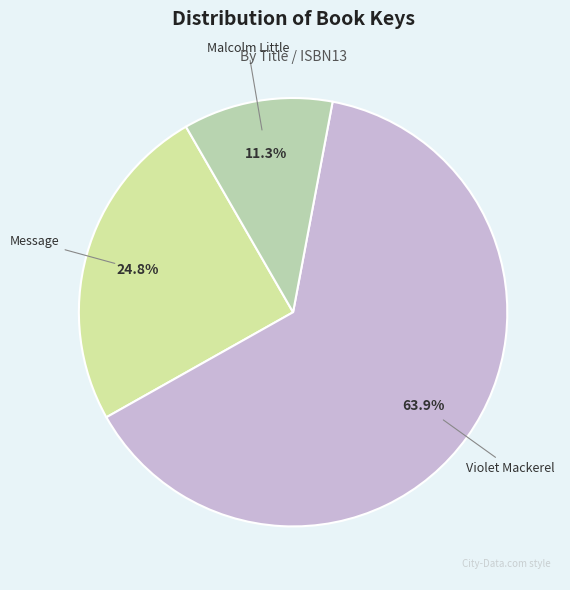

To the nearest percent, what is the average slice percentage?

33%